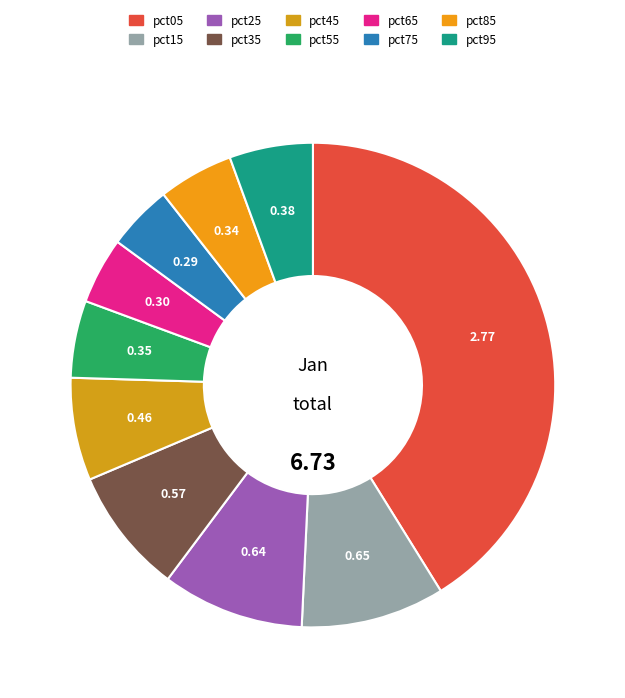

Is there a majority slice in this chart?

No